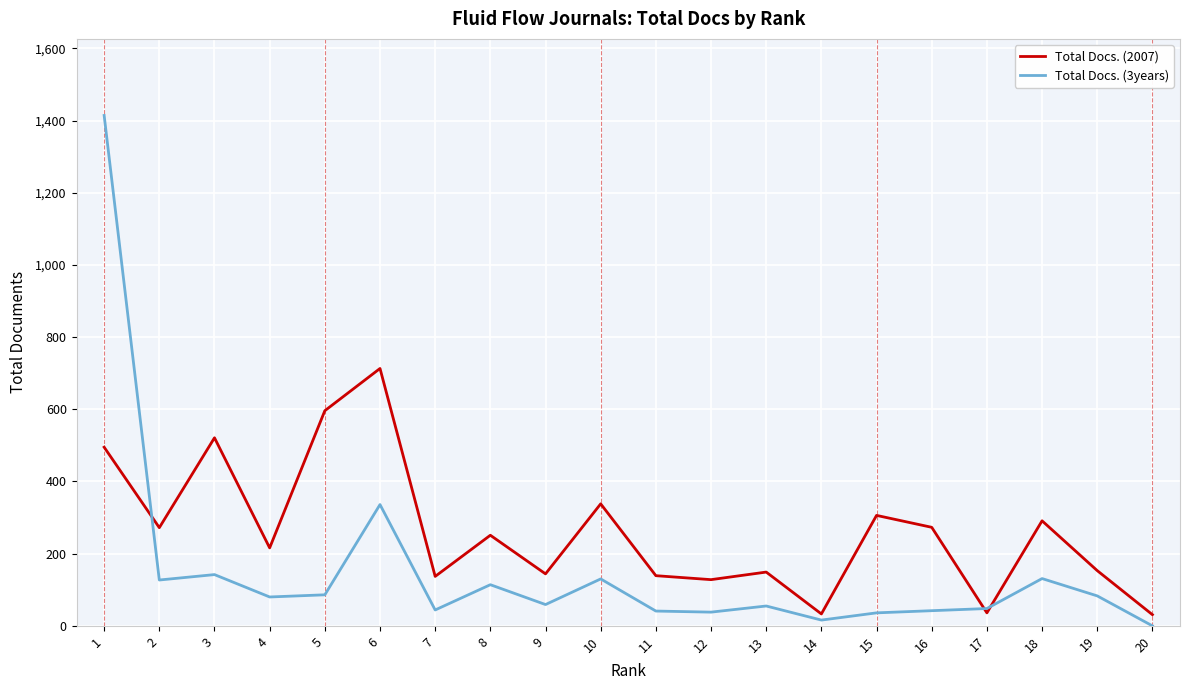

True or false: Total Docs. (3years) has a value of 42 at 16.

True